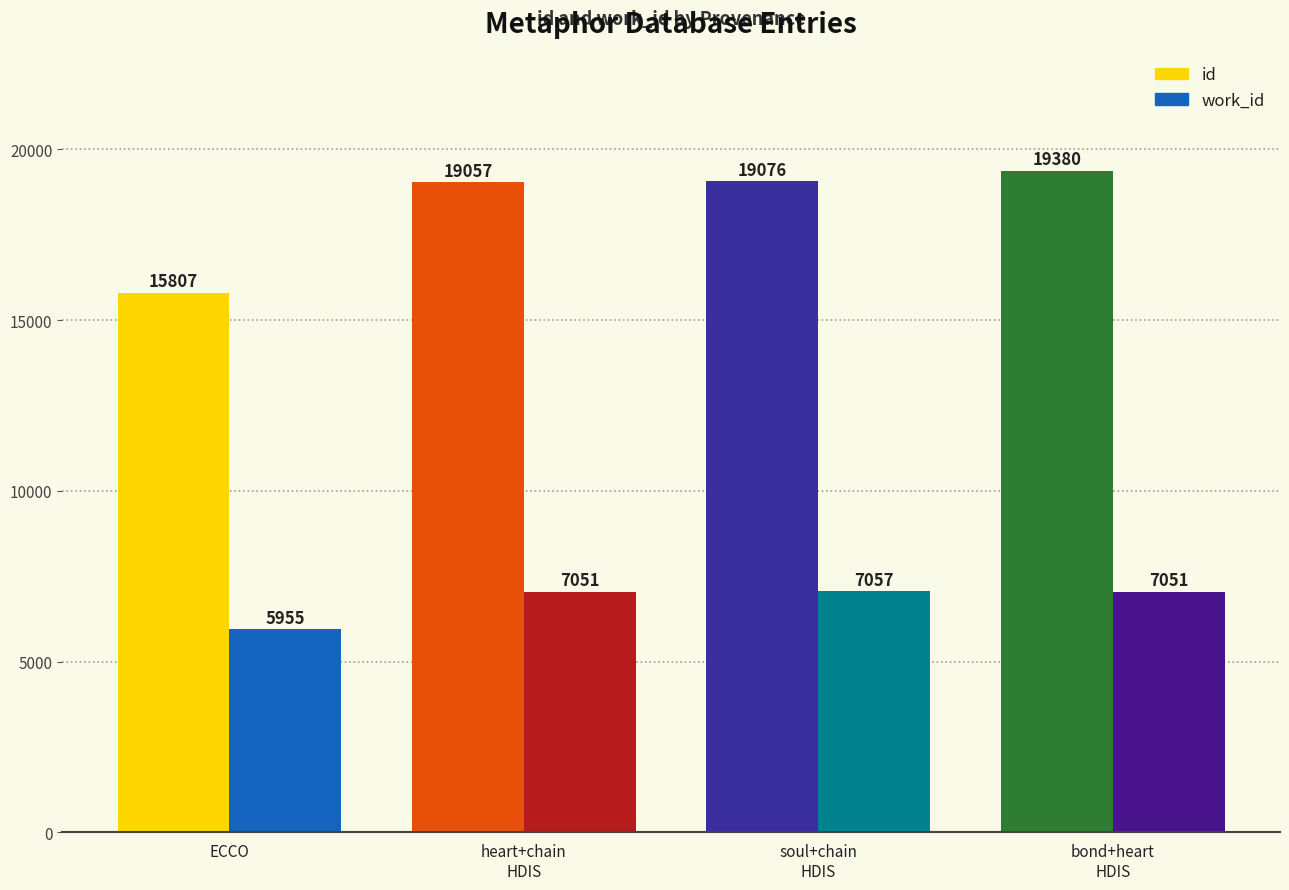

Reading right to left, what are all the values shown in this chart?

id: bond+heart
HDIS=19380	soul+chain
HDIS=19076	heart+chain
HDIS=19057	ECCO=15807
work_id: bond+heart
HDIS=7051	soul+chain
HDIS=7057	heart+chain
HDIS=7051	ECCO=5955